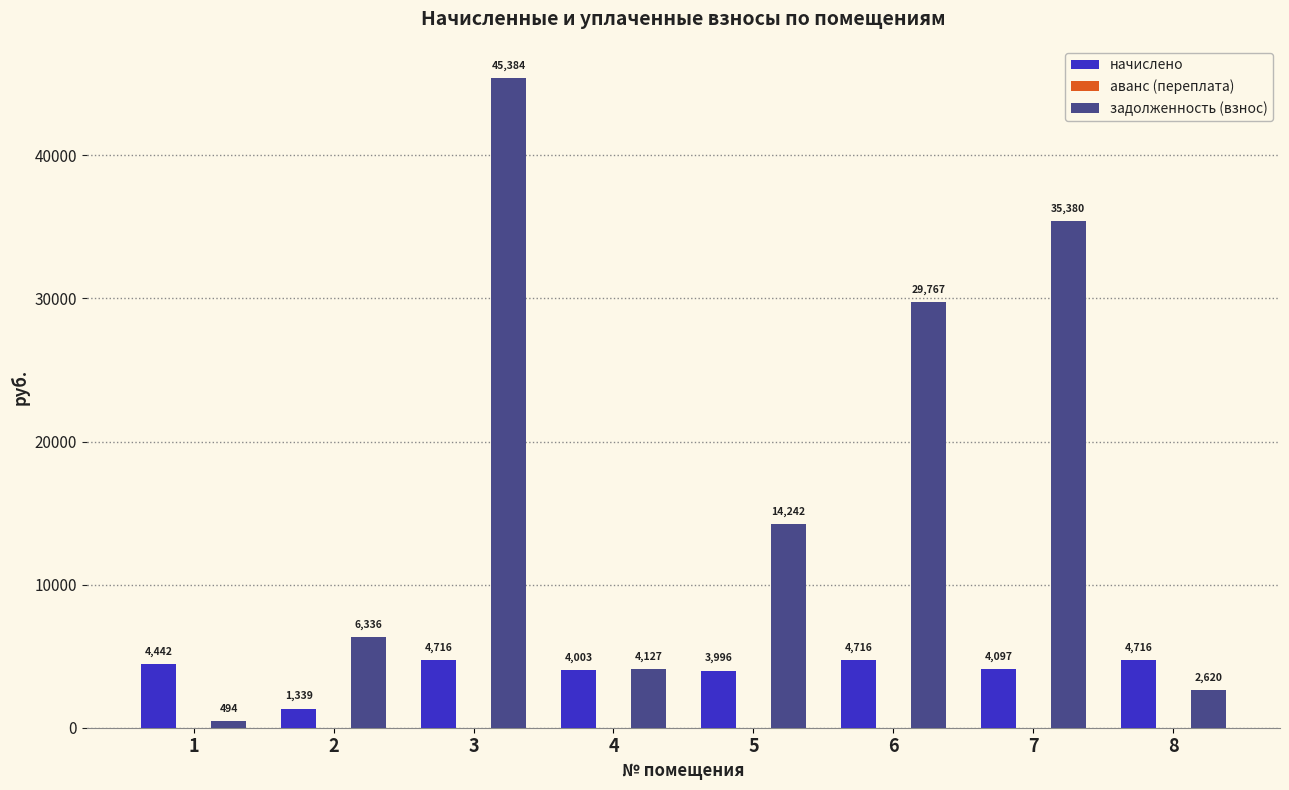

How many data points does each series have?

8